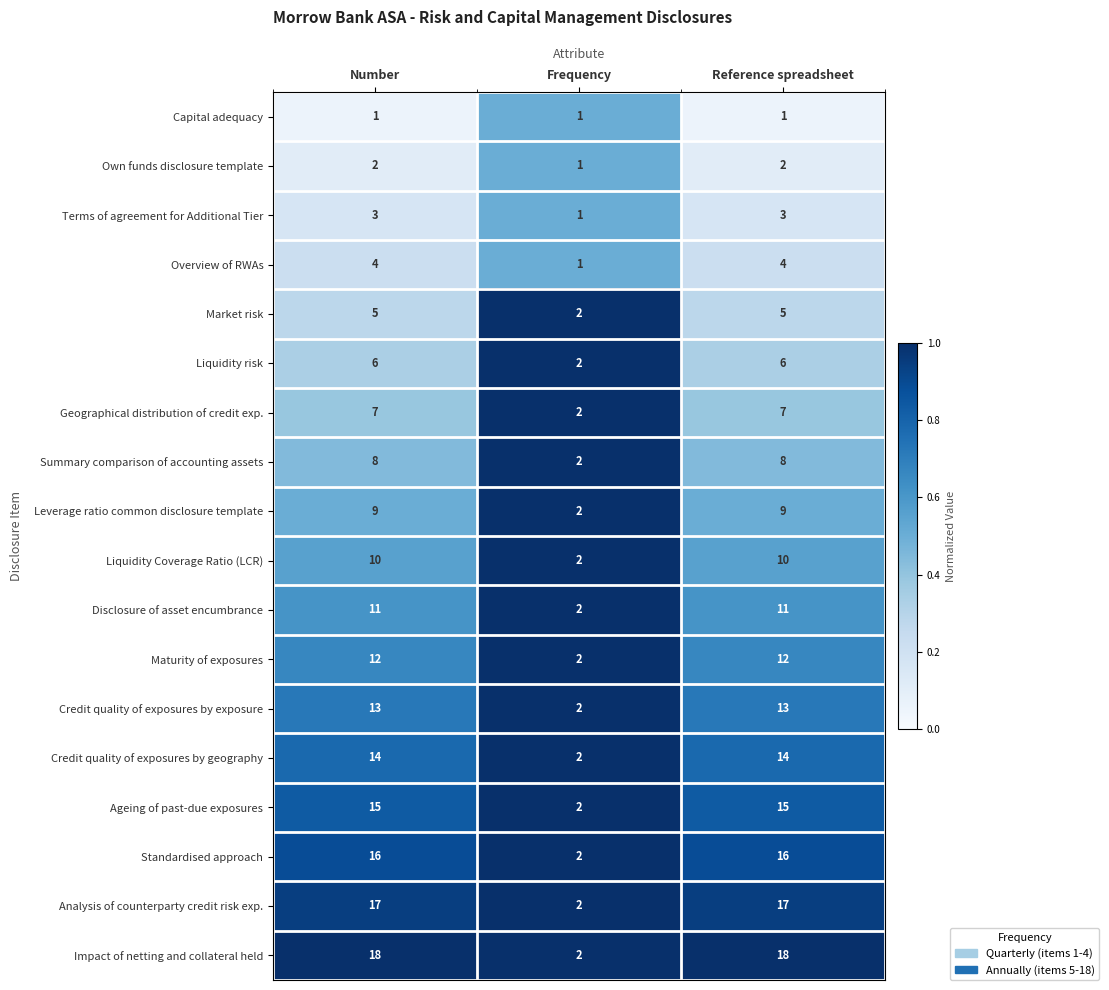

Which series has the largest range (max minus min)?

Impact of netting and collateral held